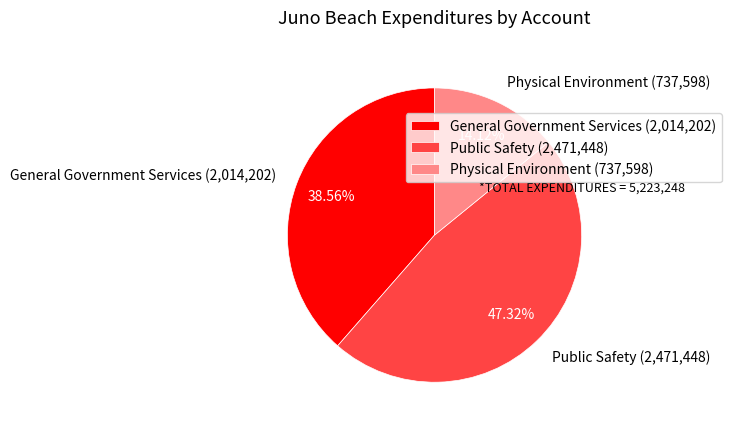

Which slice is the largest?

Public Safety